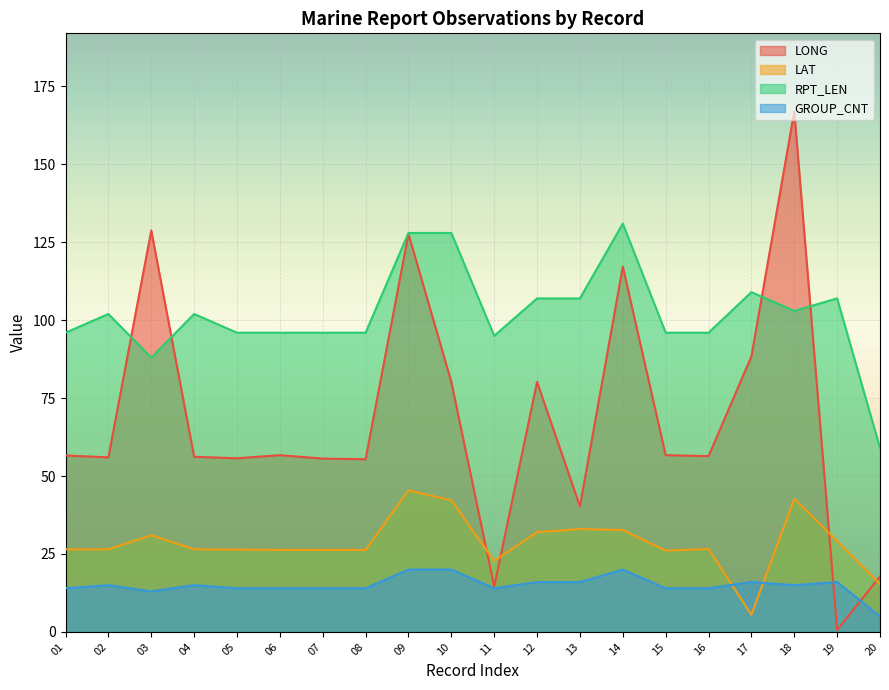

In GROUP_CNT, how many points are lower than both neighbors (excluding endpoints)?

3